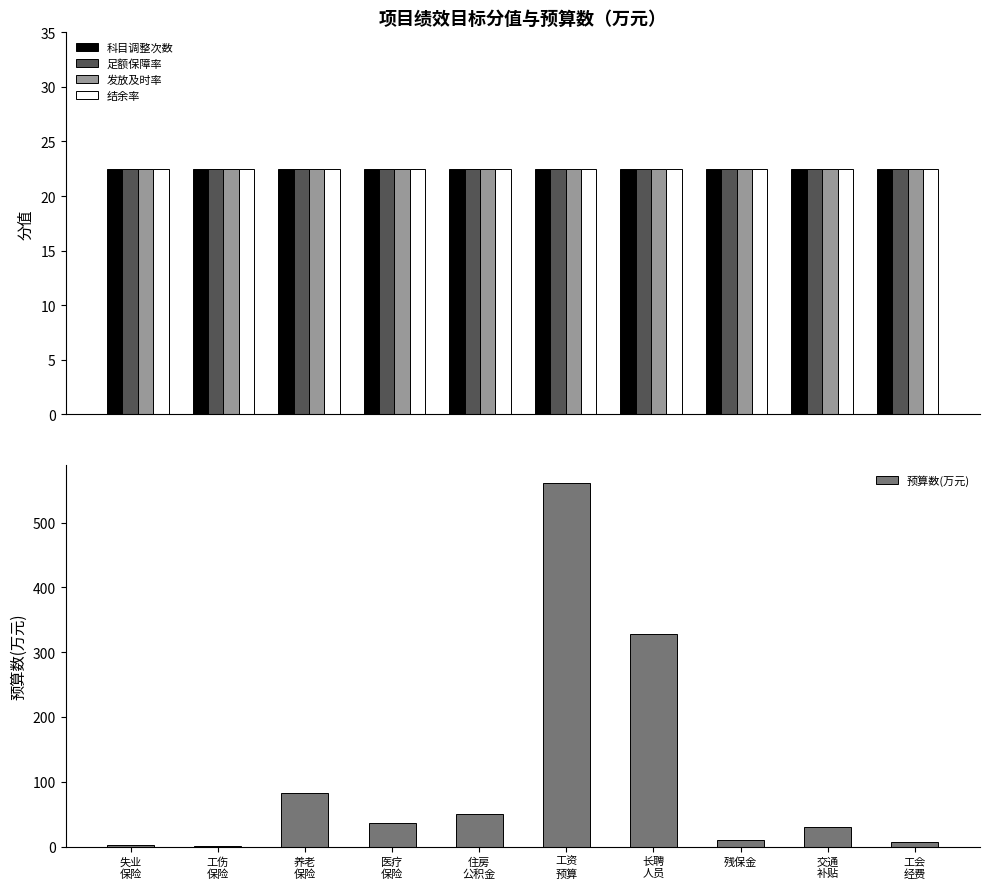

What is the highest value of the 足额保障率 series?

22.5